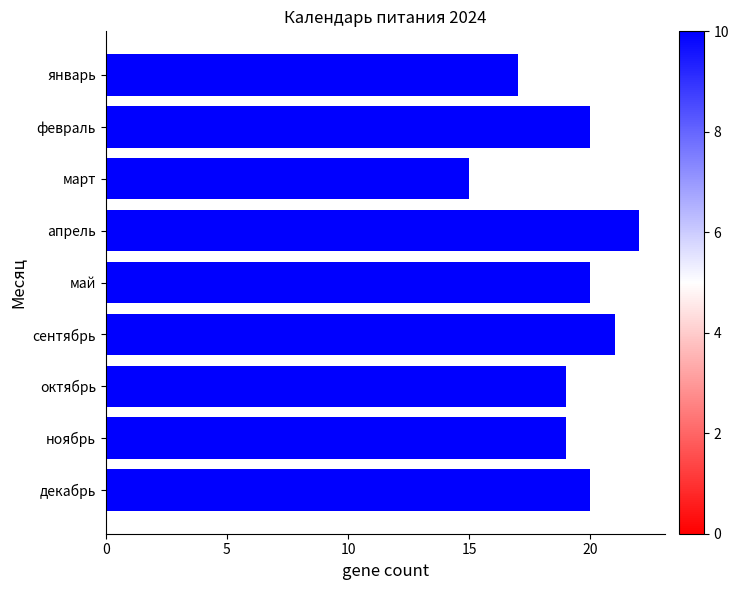

How many bars are there in total?

9